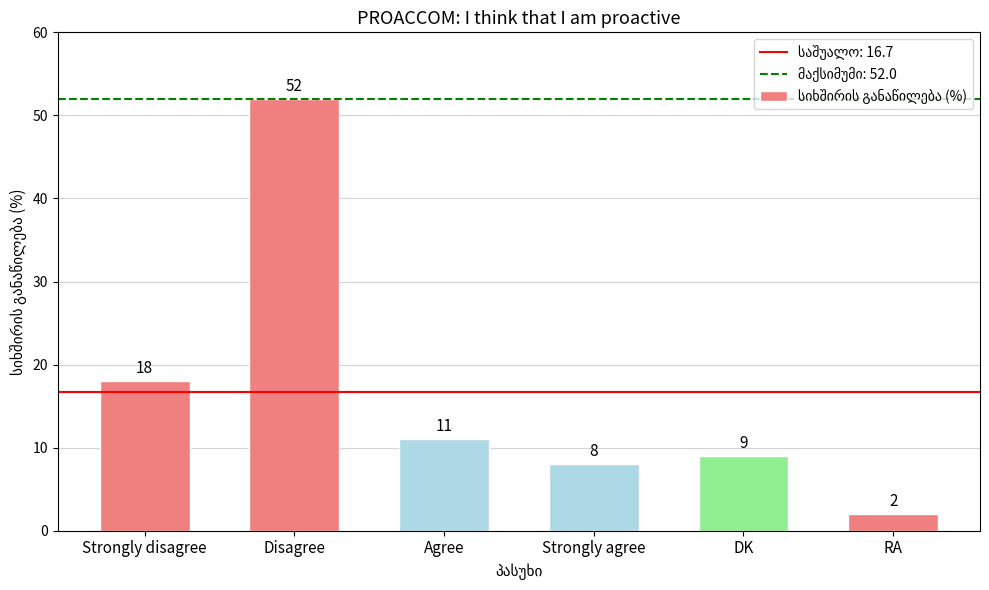

Does the chart contain stacked bars?

No